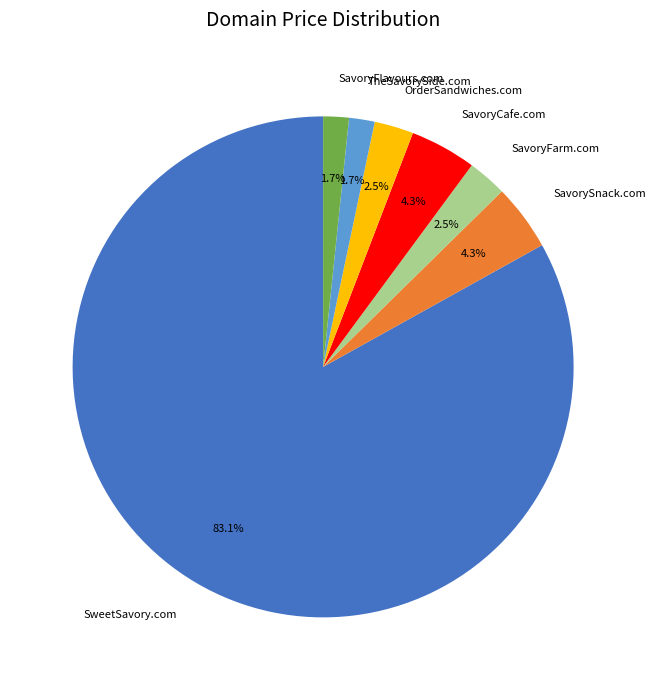

Is it true that SavoryFlavours.com is 2% of the pie?

True